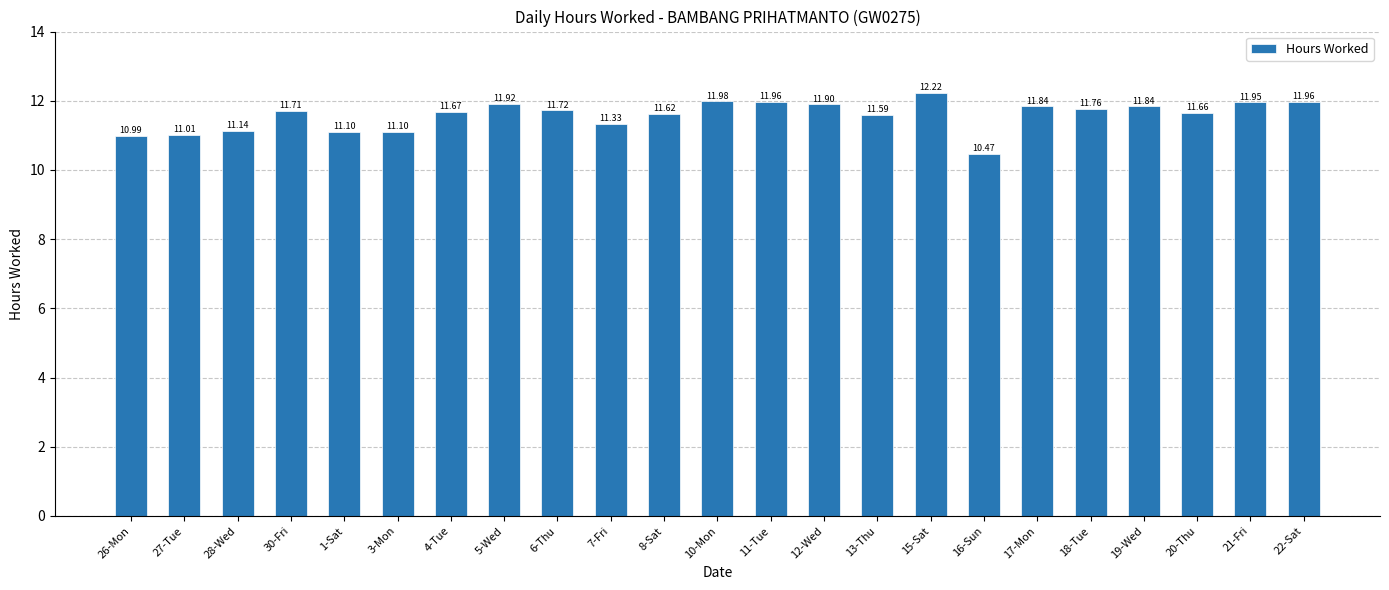

What is the label of the 11th bar from the right?

11-Tue